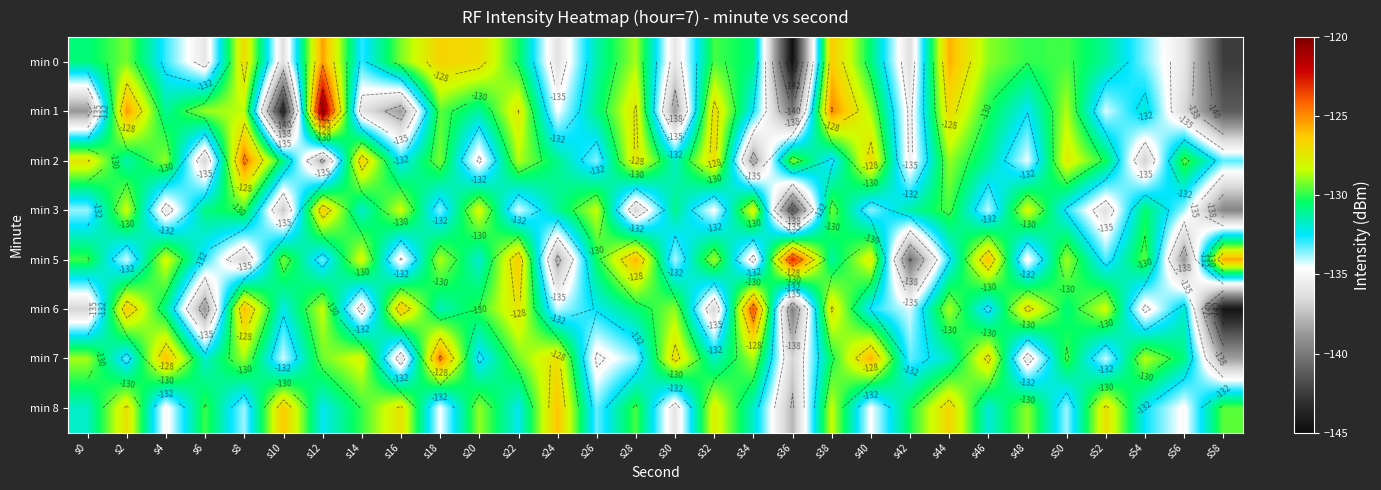

At which label does min 8 reach its minimum?

s36